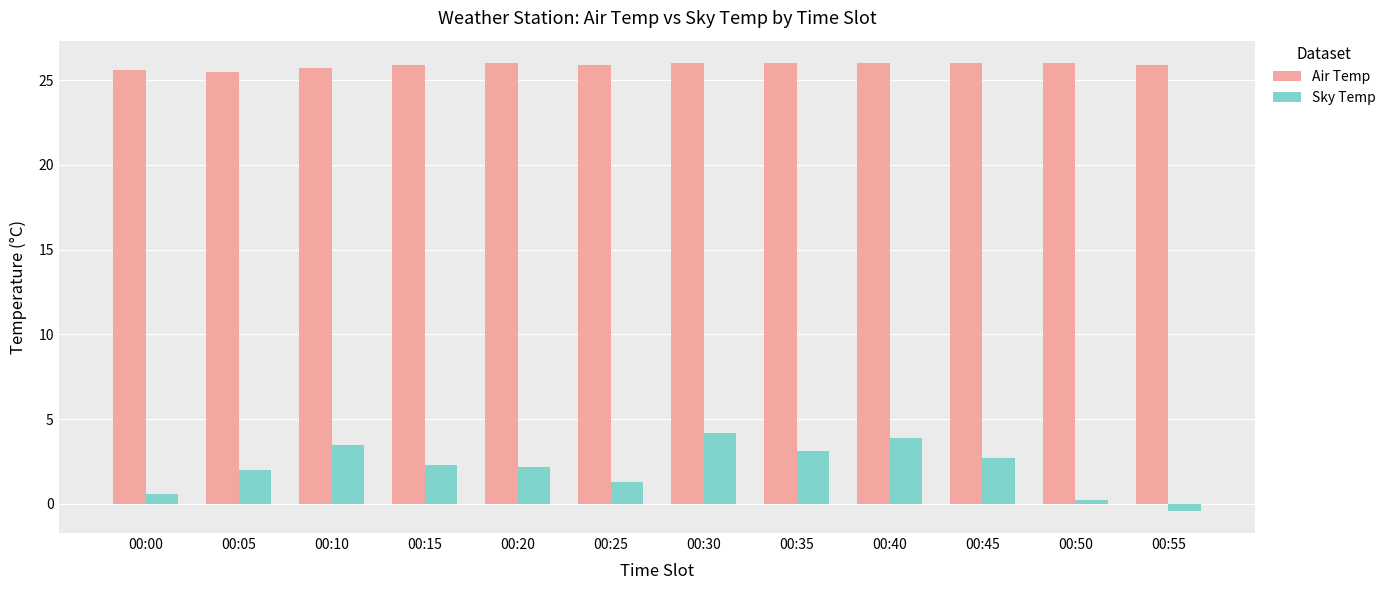

List the series in order of their peak value, lowest first.

Sky Temp, Air Temp